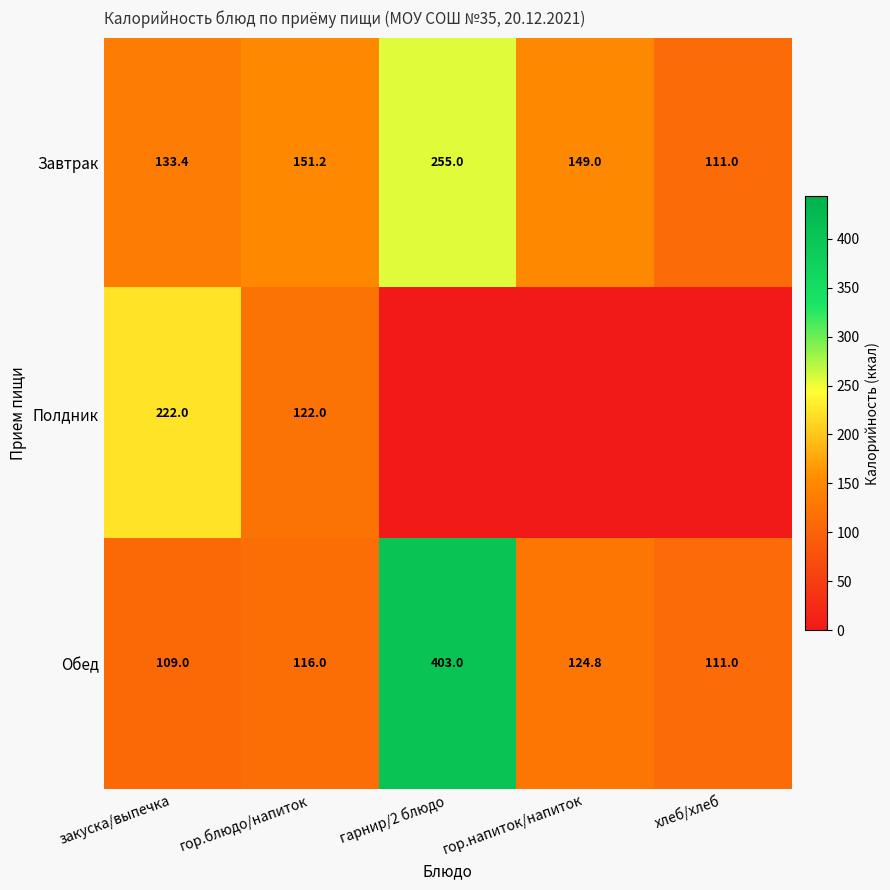

True or false: Завтрак has a value of 177.6 at закуска/выпечка.

False